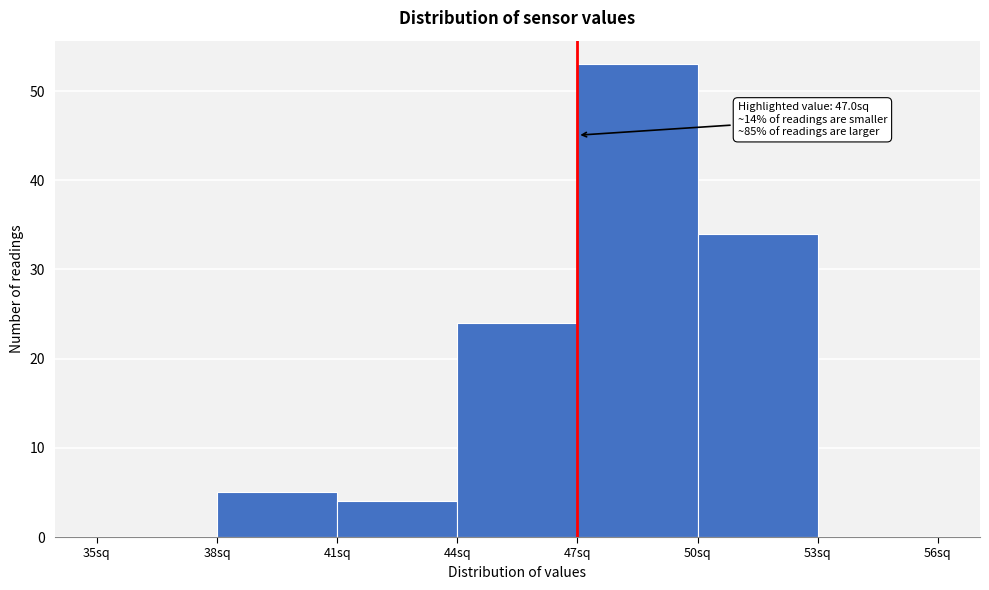

Over which range of the x-axis is the bar tallest?

47 to 50